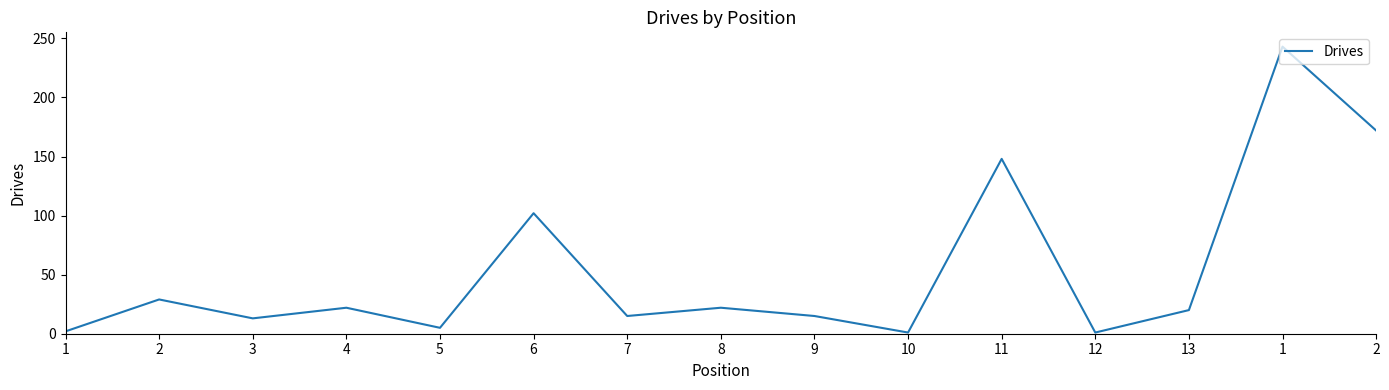

How many lines are shown in the chart?

1